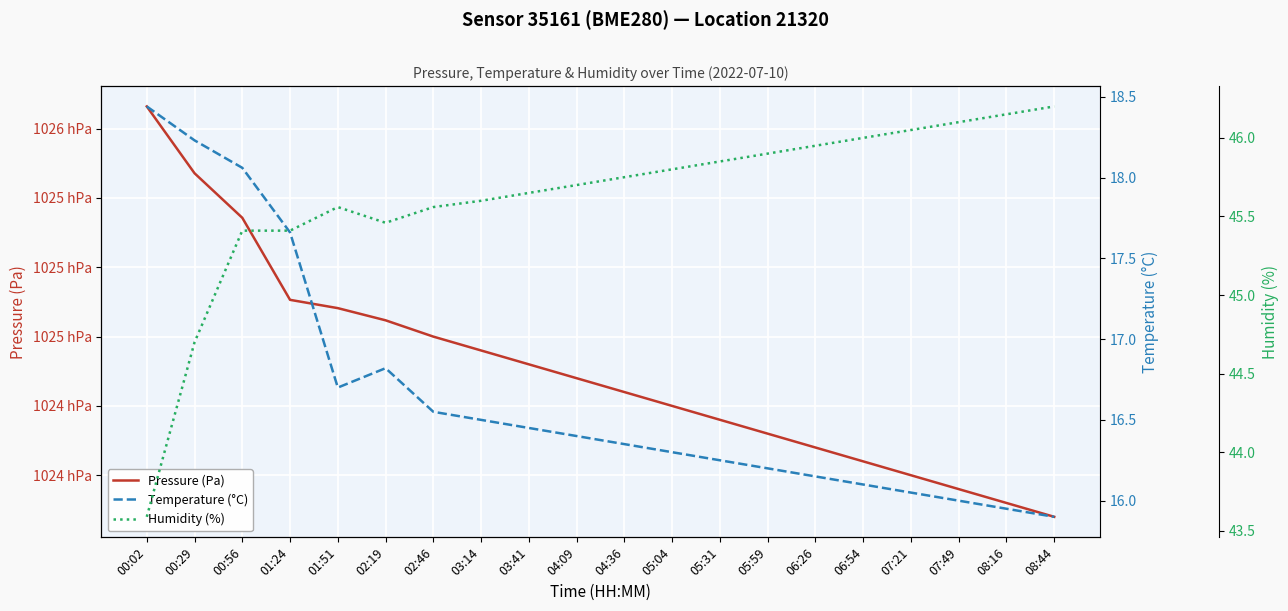

How many interior local valleys does the Temperature (°C) series have?

1